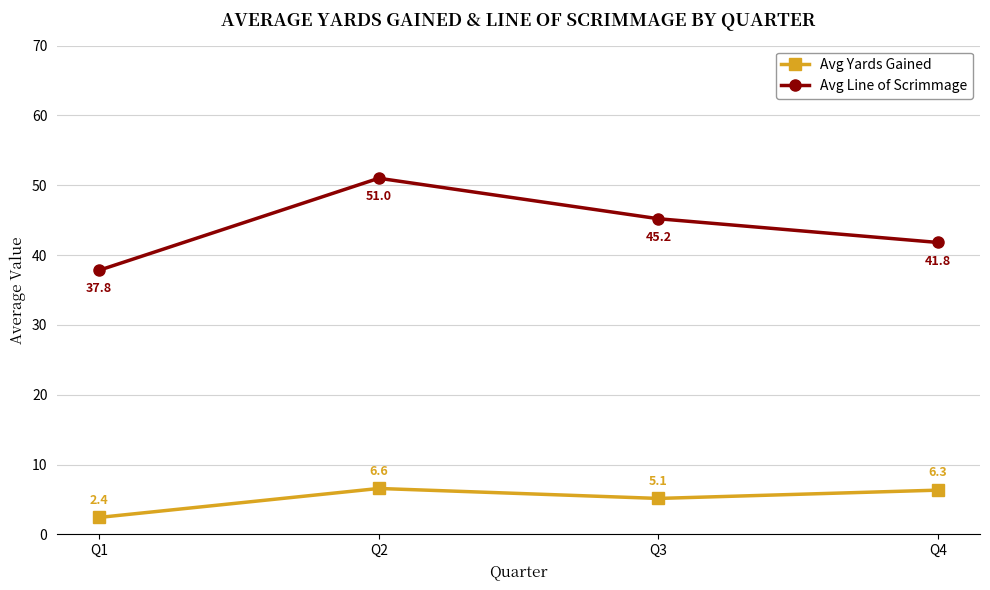

Which category has the highest value across all series?

Q2